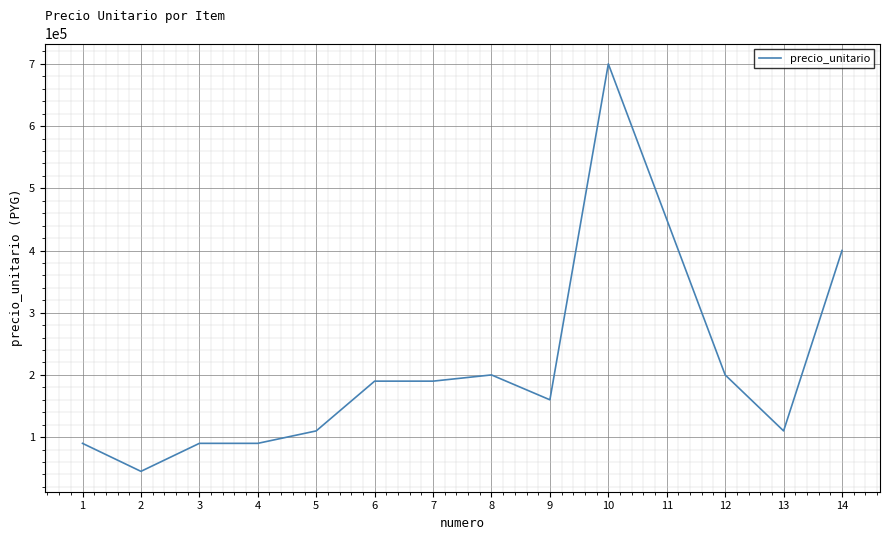

The chart shows a value of 190000 at 6. True or false?

True